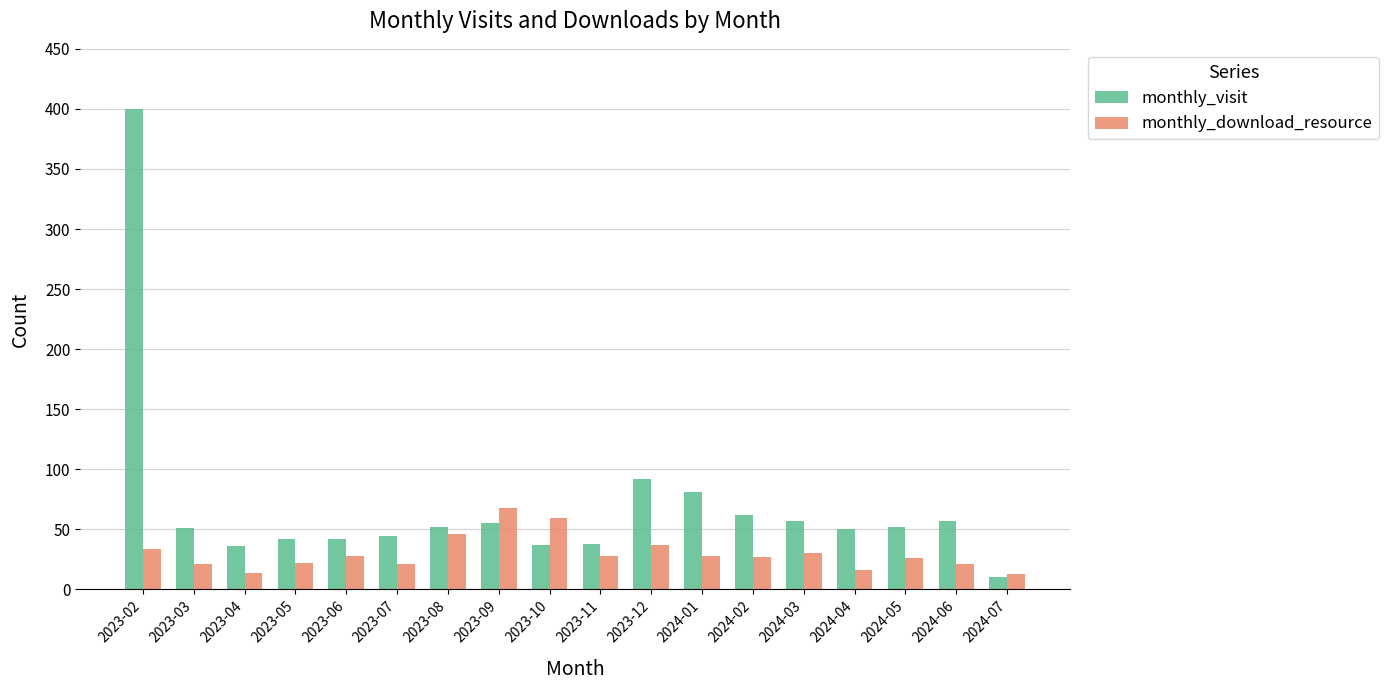

What is the difference between the highest and lowest values at 2023-03?

30